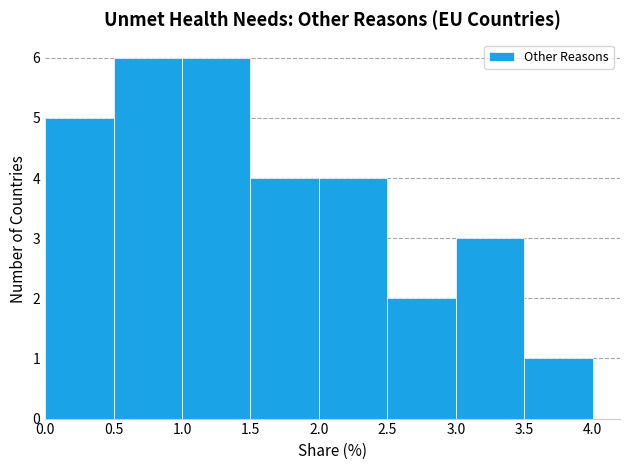

Reading left to right, list every bar in this chart as the range it spans on the x-axis followed by its height. The values are not printed on the chart, so give them approximately, as read against the axis.

0.0 to 0.5: 5
0.5 to 1.0: 6
1.0 to 1.5: 6
1.5 to 2.0: 4
2.0 to 2.5: 4
2.5 to 3.0: 2
3.0 to 3.5: 3
3.5 to 4.0: 1